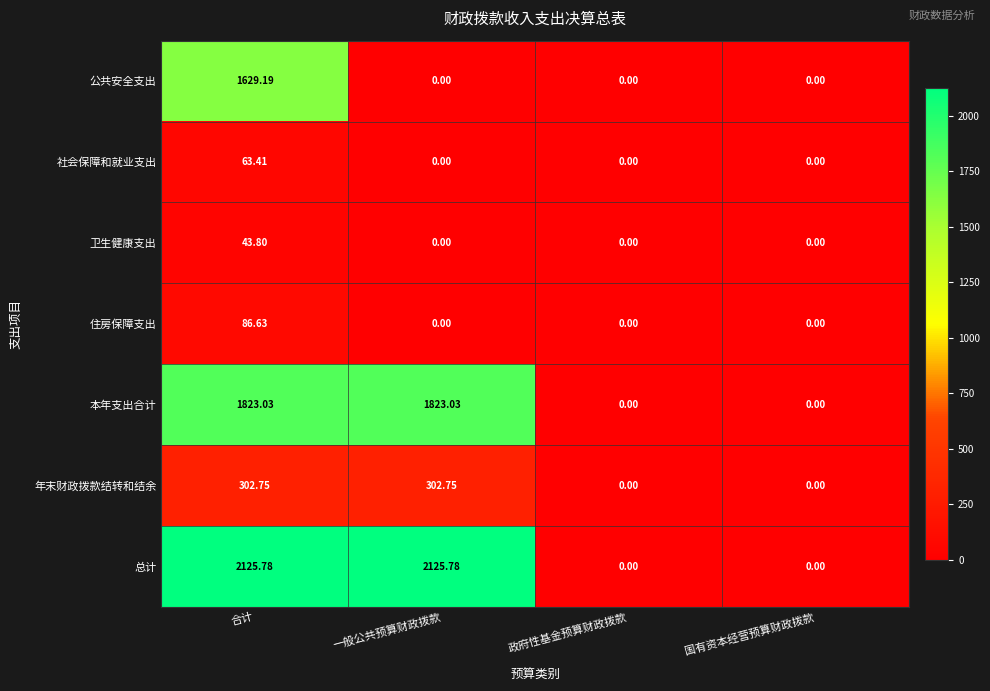

Which series has the largest range (max minus min)?

总计